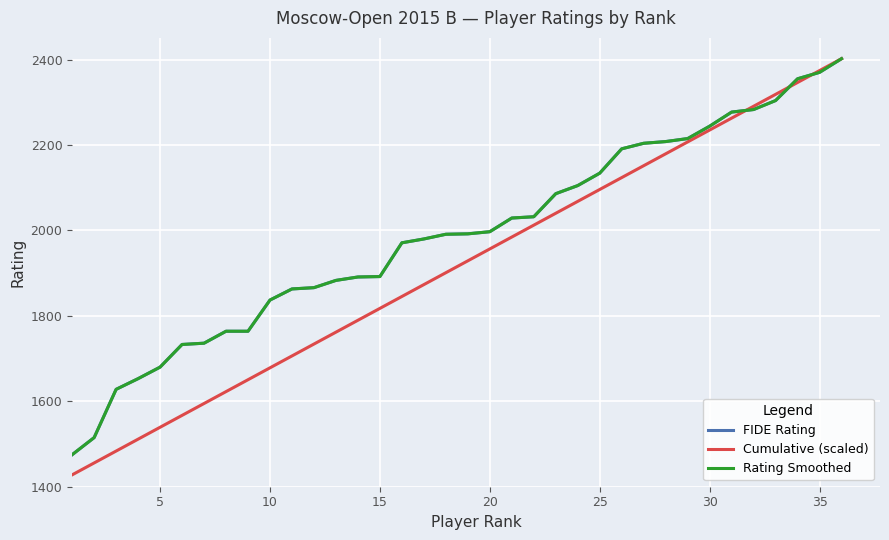

Does the chart display data point markers on the line(s)?

No